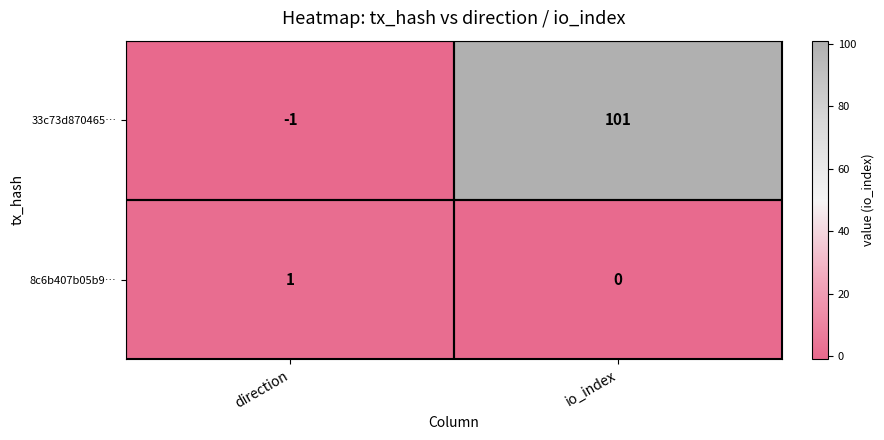

What value does the 33c73d870465… series have at io_index, to the nearest 10?

100